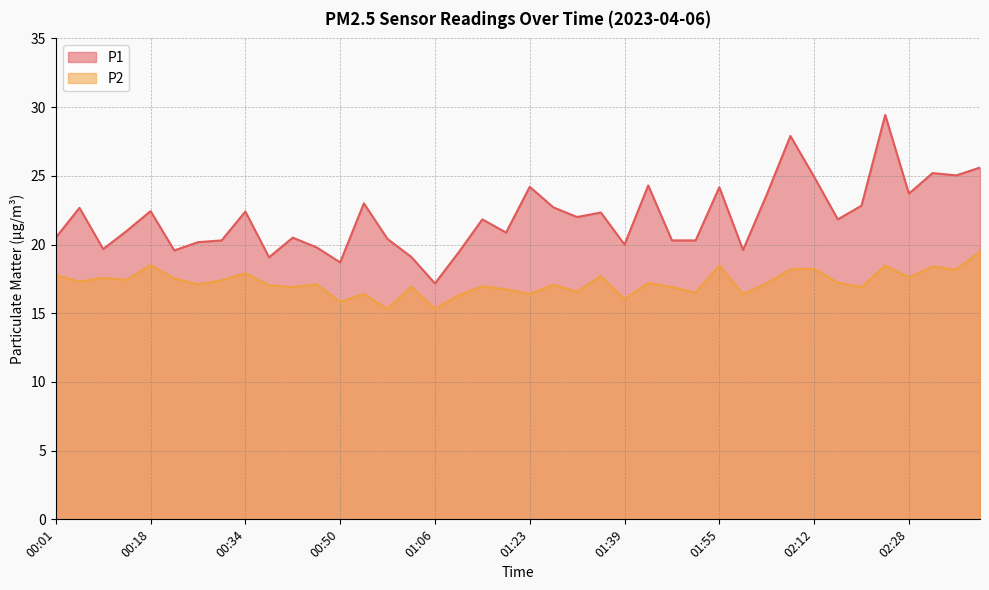

How many interior local peaks does the P2 series have?

14